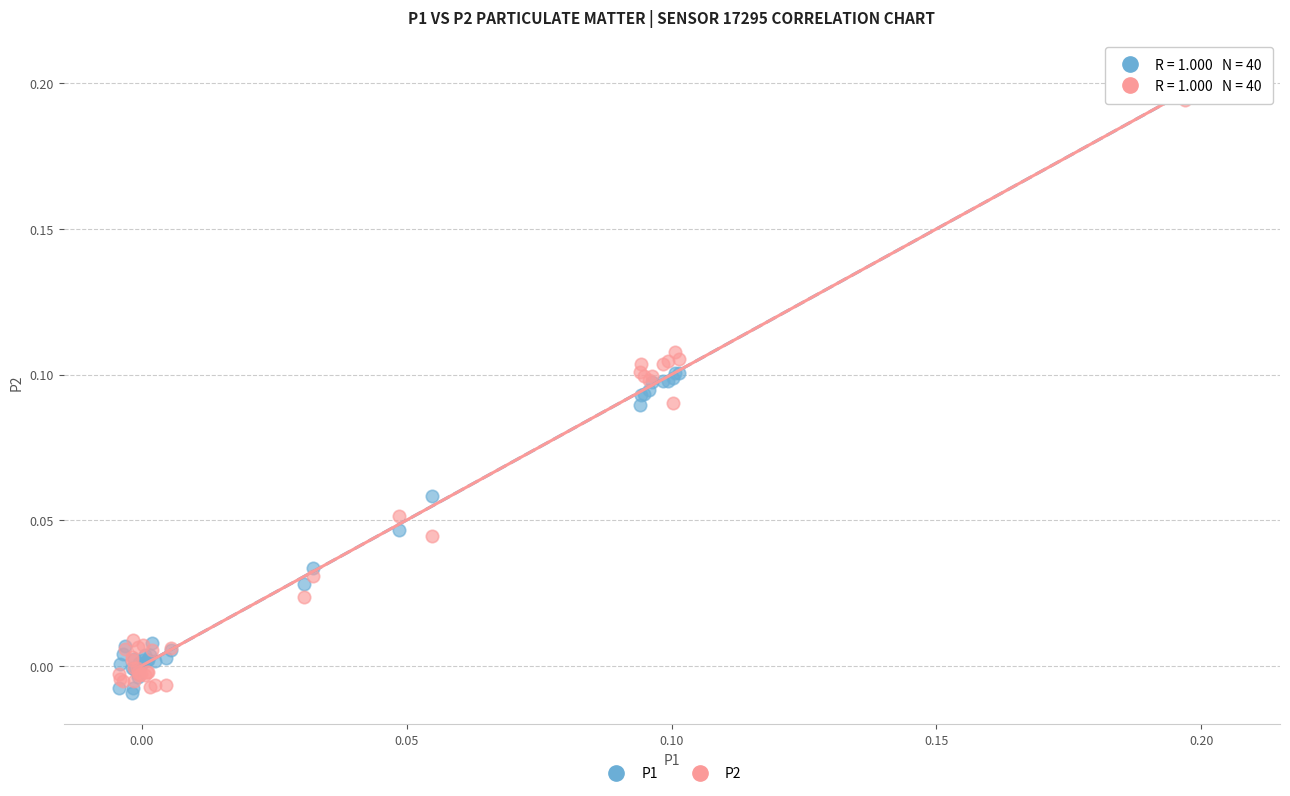

Which series has the widest spread of Y values?

P2